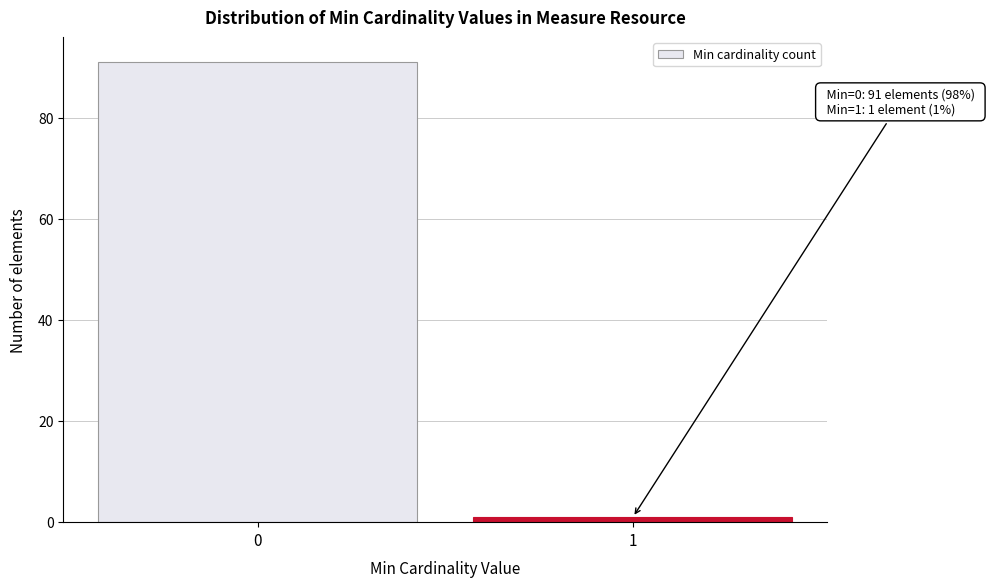

Reading left to right, list all the values displayed in this chart.

0=91	1=1